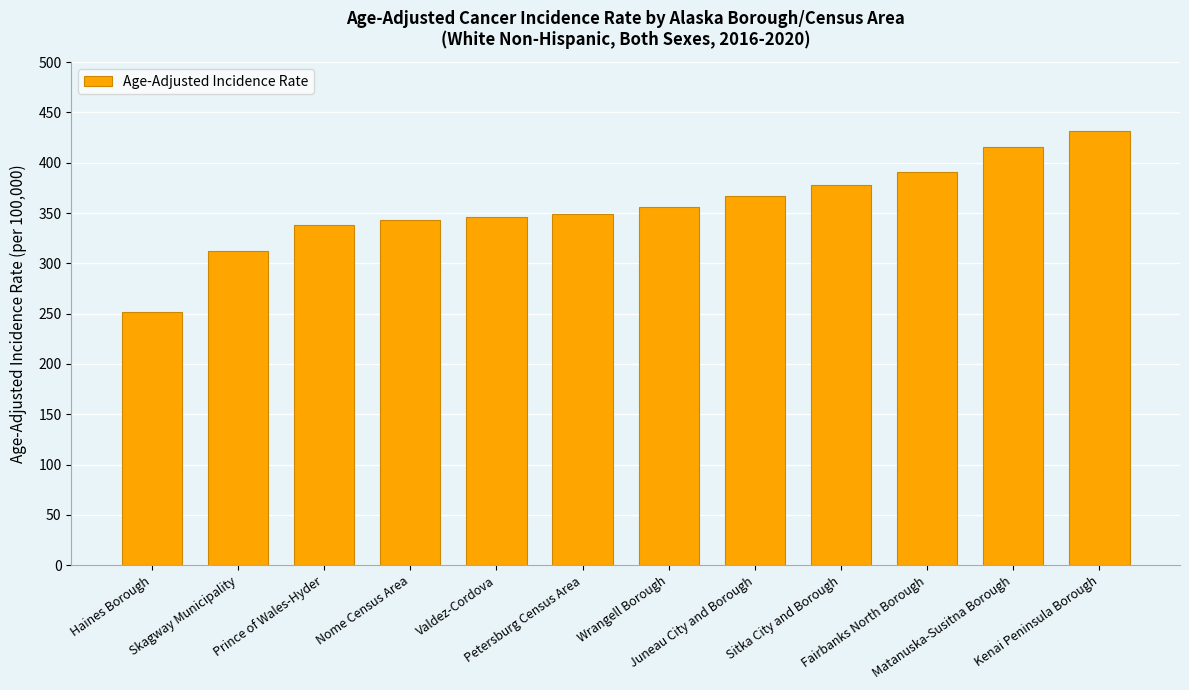

Count the number of categories in the chart.

12